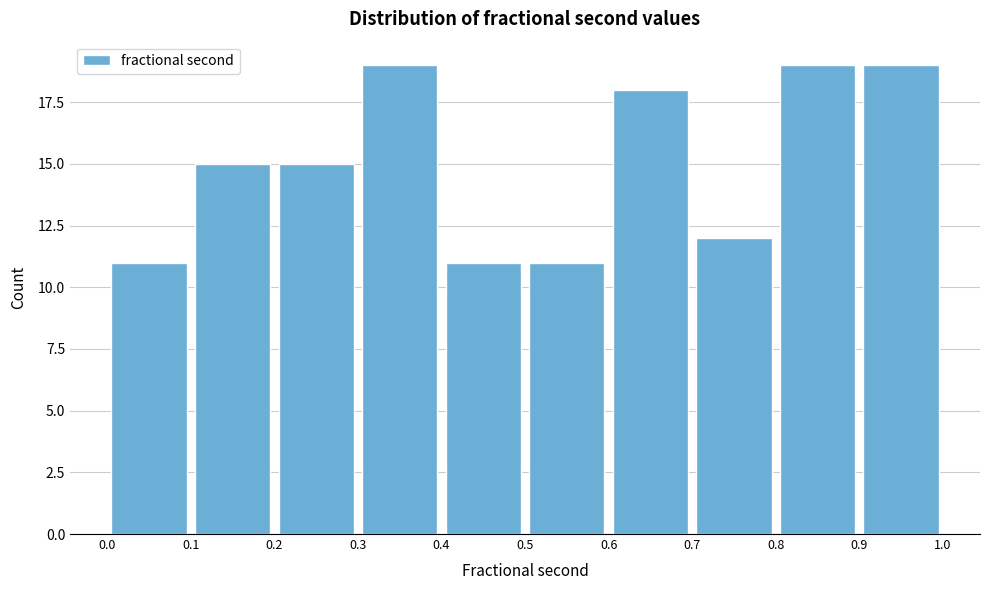

What is the height of the bar covering 0.5 to 0.6 on the x-axis? The values are not printed on the chart, so give them approximately, as read against the axis.

11